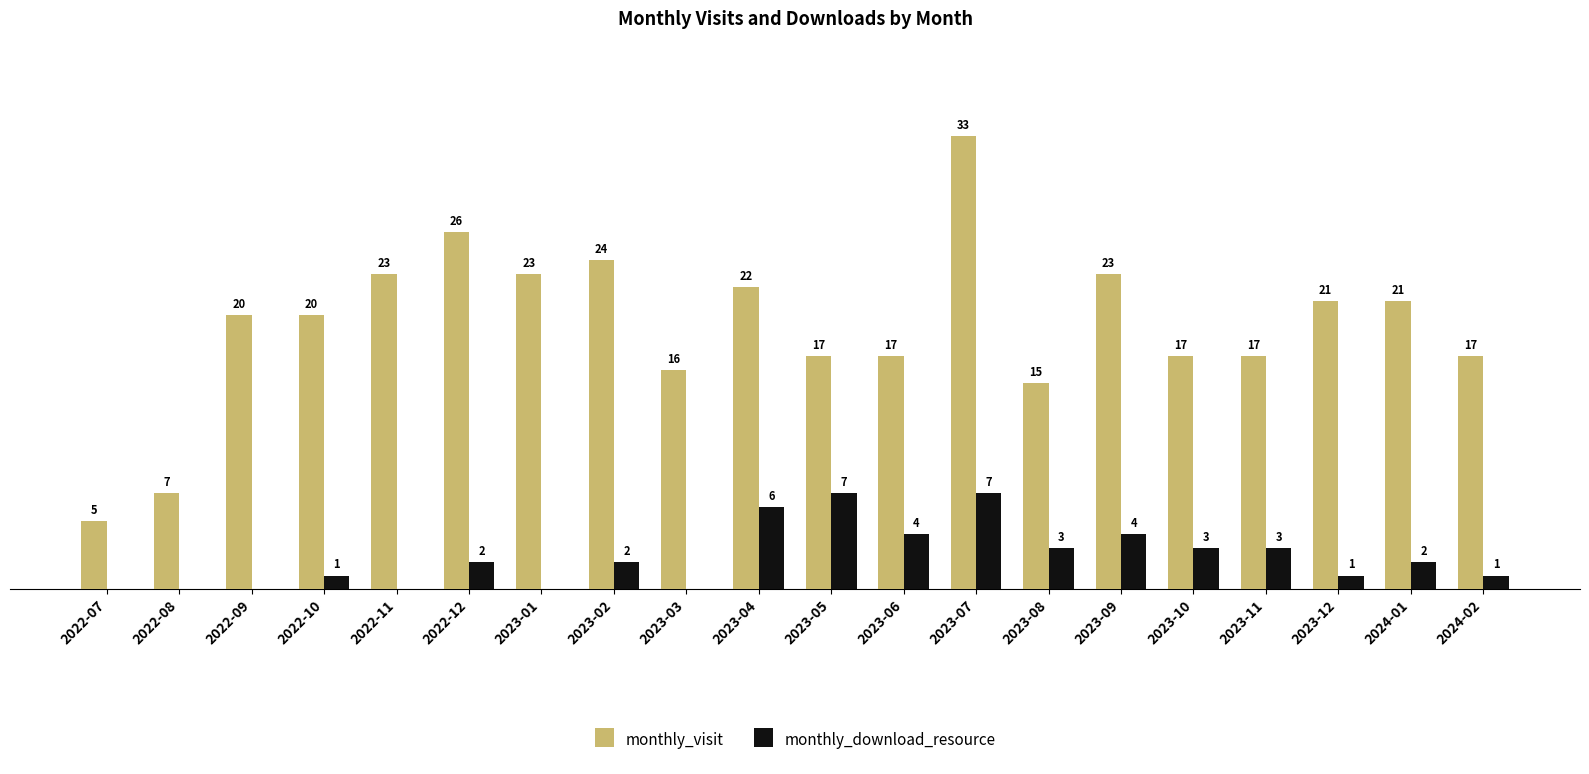

At which category is the sum across all series the highest?

2023-07